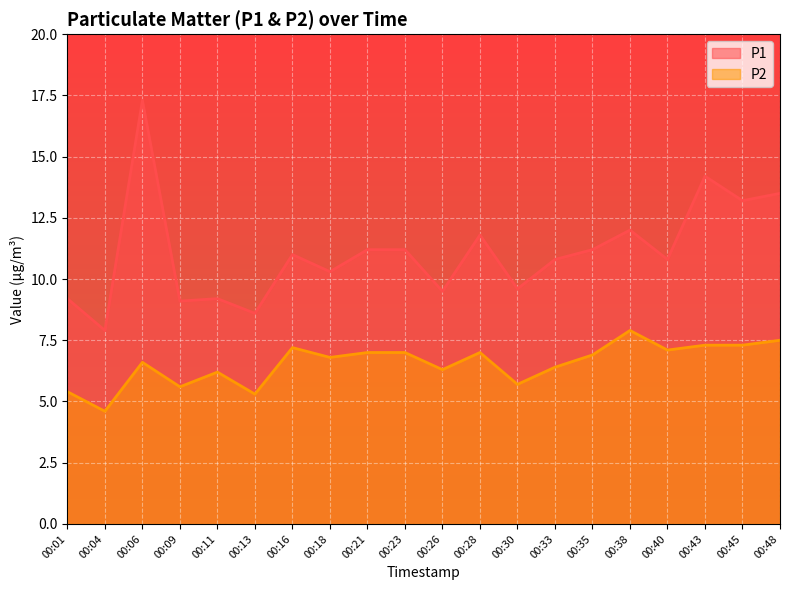

What are all the series names shown in the legend?

P1, P2